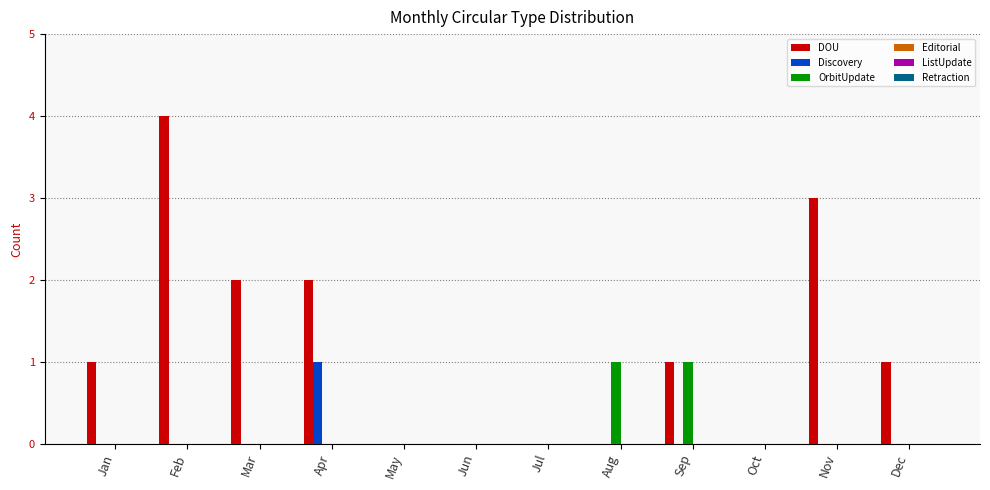

What is the total value across all series at Feb?

4